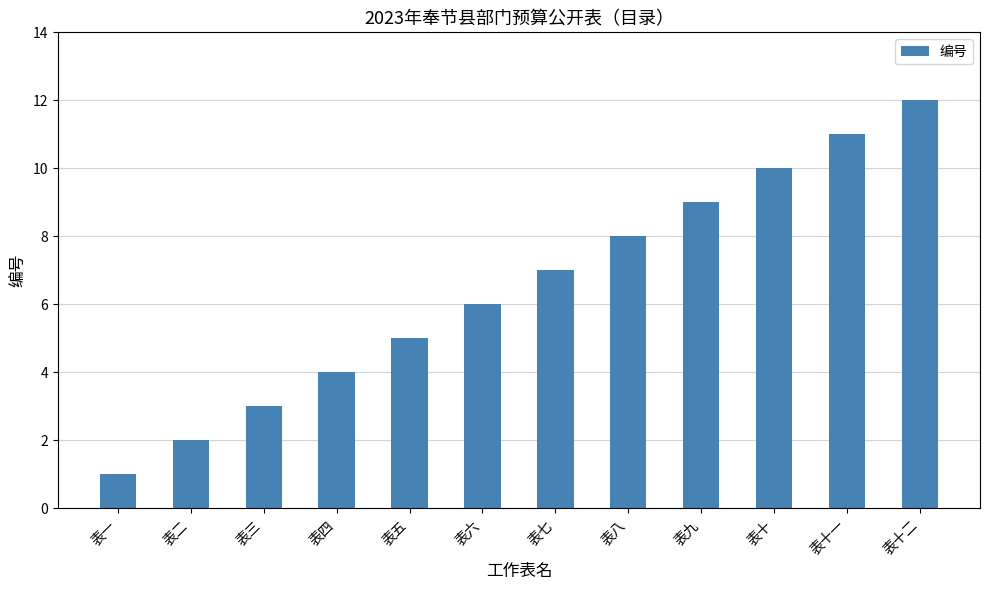

Which category has the highest value across all series?

表十二